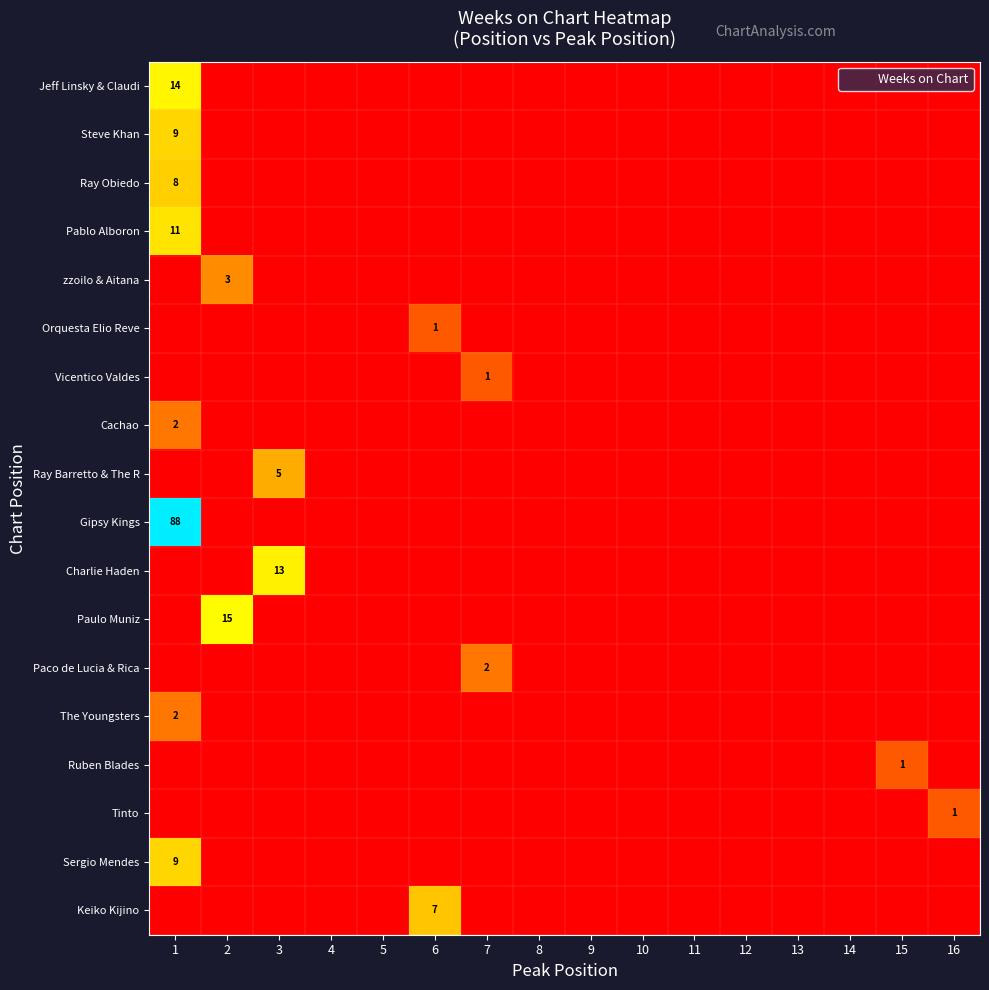

Count the Ray Obiedo values in the range 0 to 1.

15